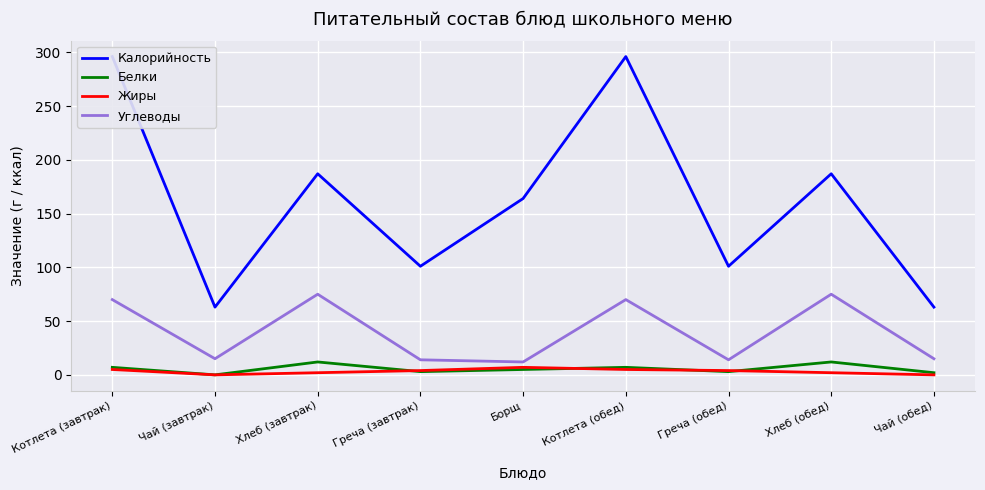

At how many categories does at least one series exceed 288?

2